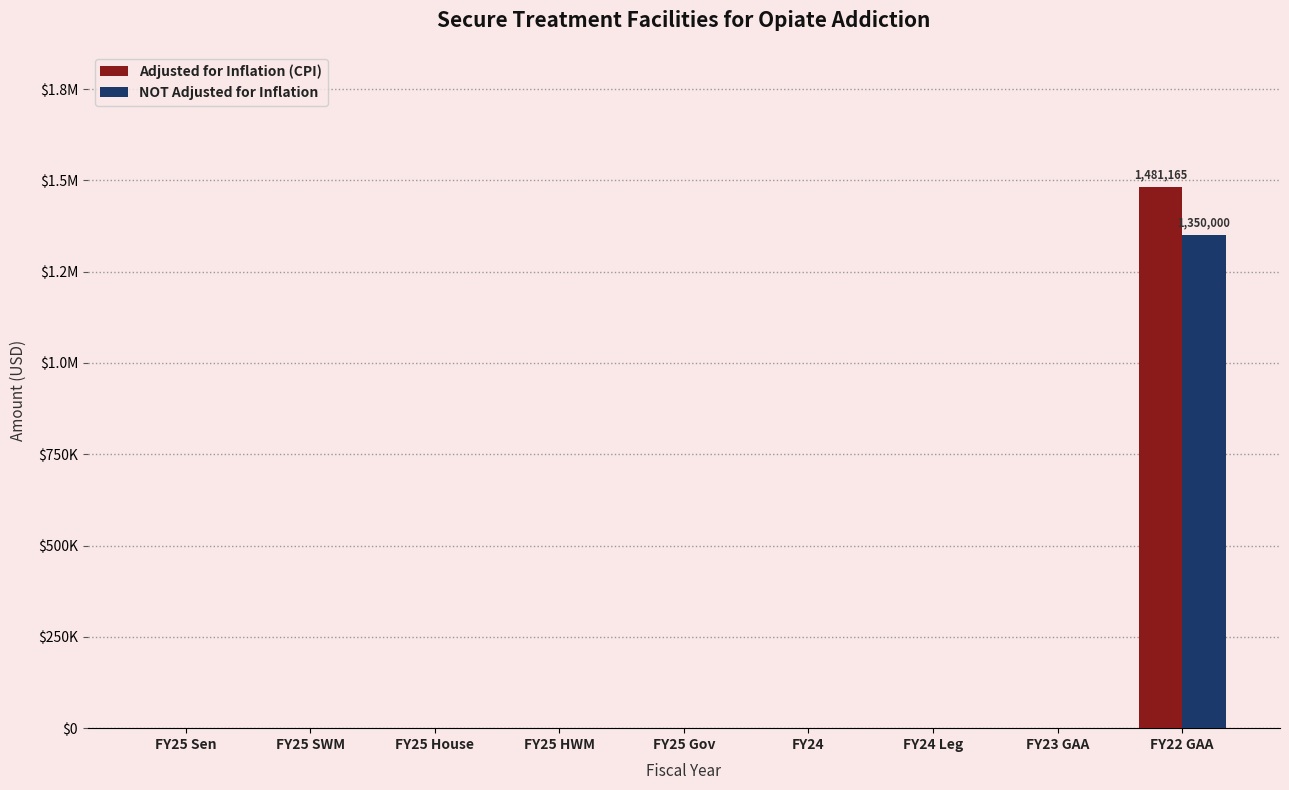

Does the chart contain stacked bars?

No